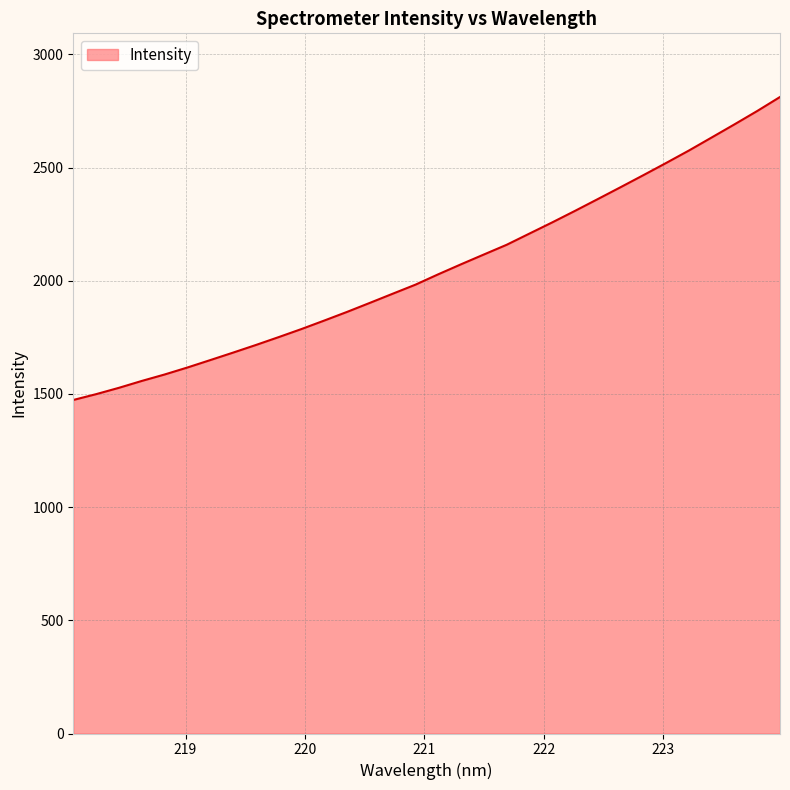

What is the average value?

2054.0